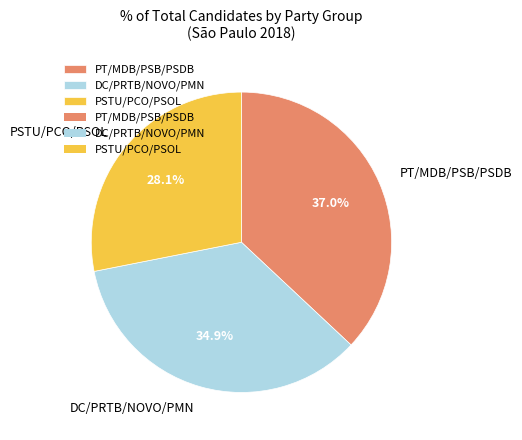

Is PT/MDB/PSB/PSDB the majority of the pie?

No